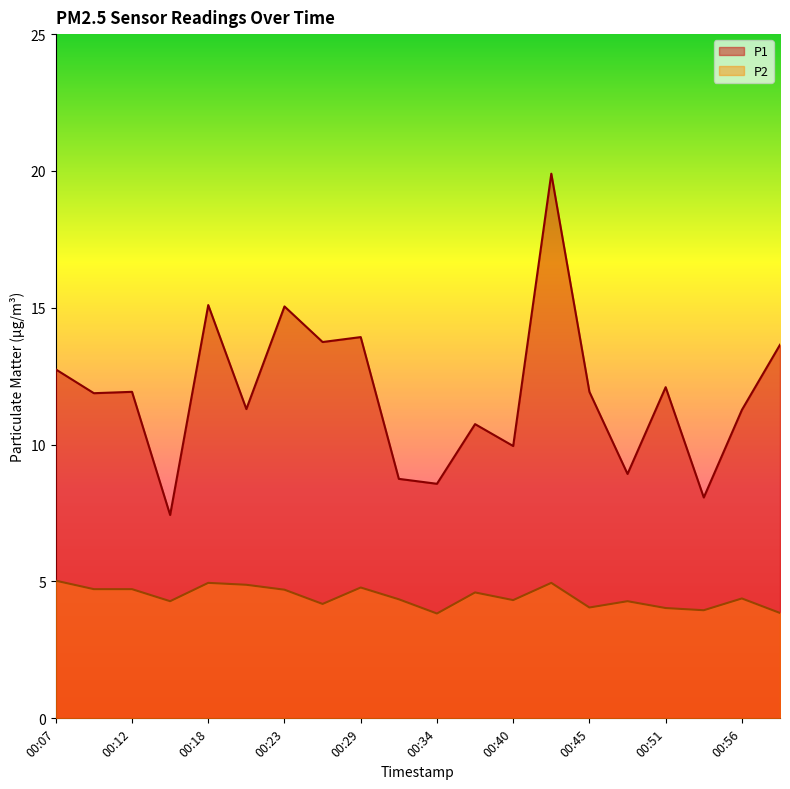

Is it true that P2 equals 5.8 at 00:34?

False